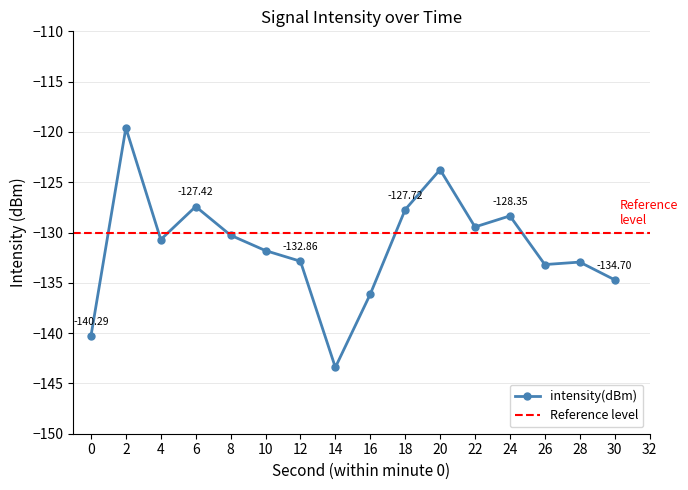

What is the average value?

-131.4